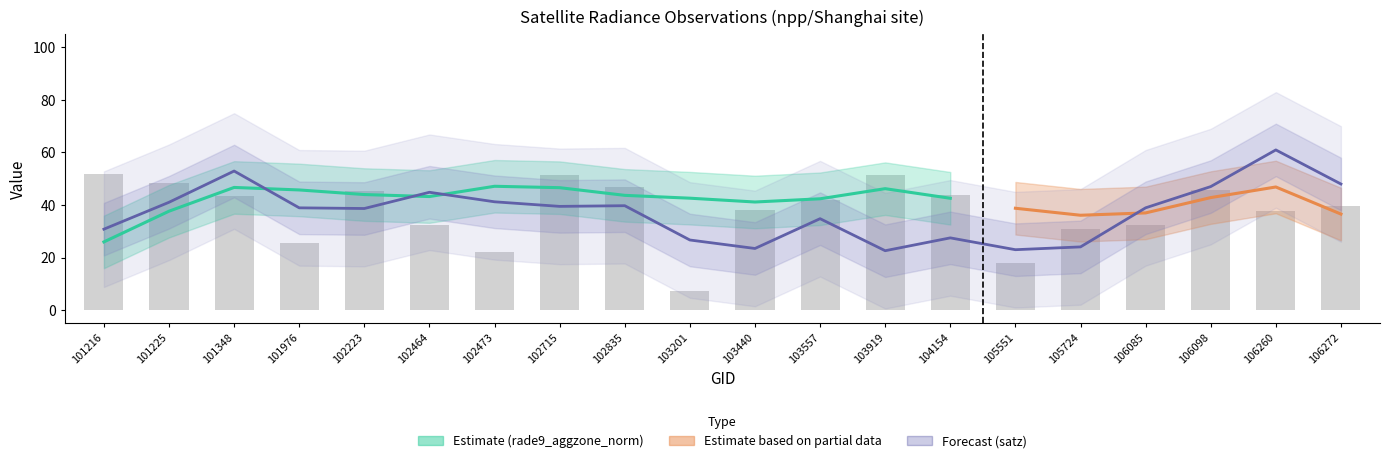

Between 101976 and 103557, which series saw the biggest shift?

satz